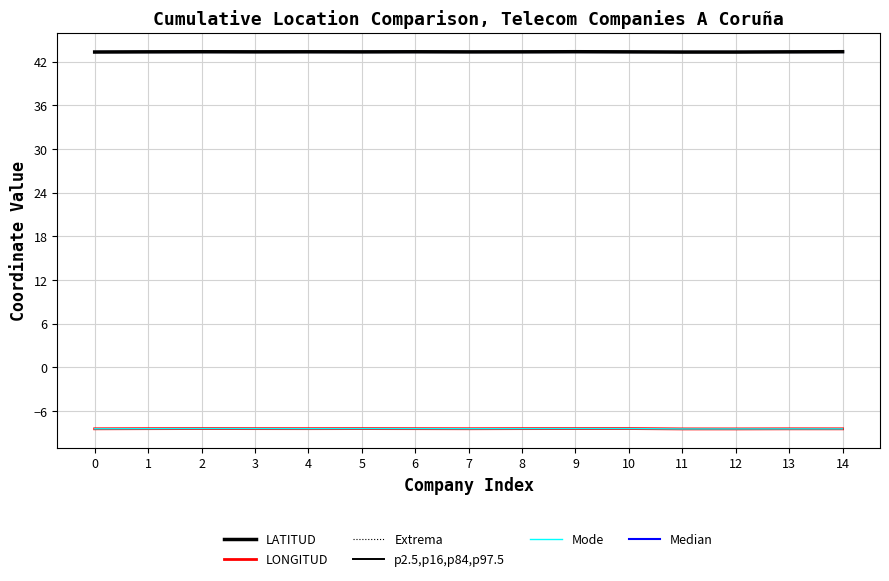

Is it true that Median equals 14.8 at 12?

False